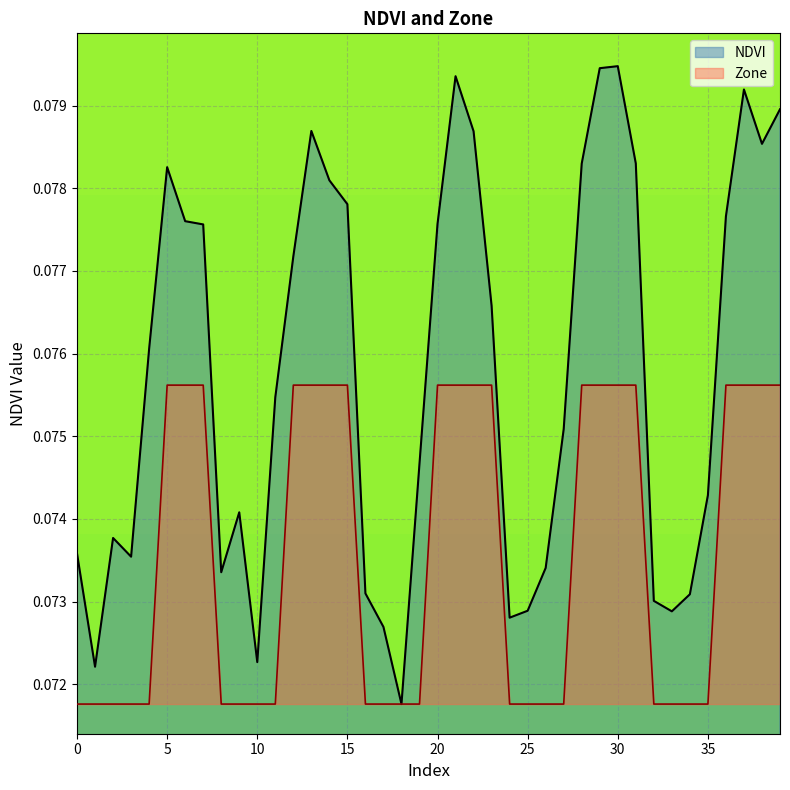

Read the Zone value at 3.

0.1